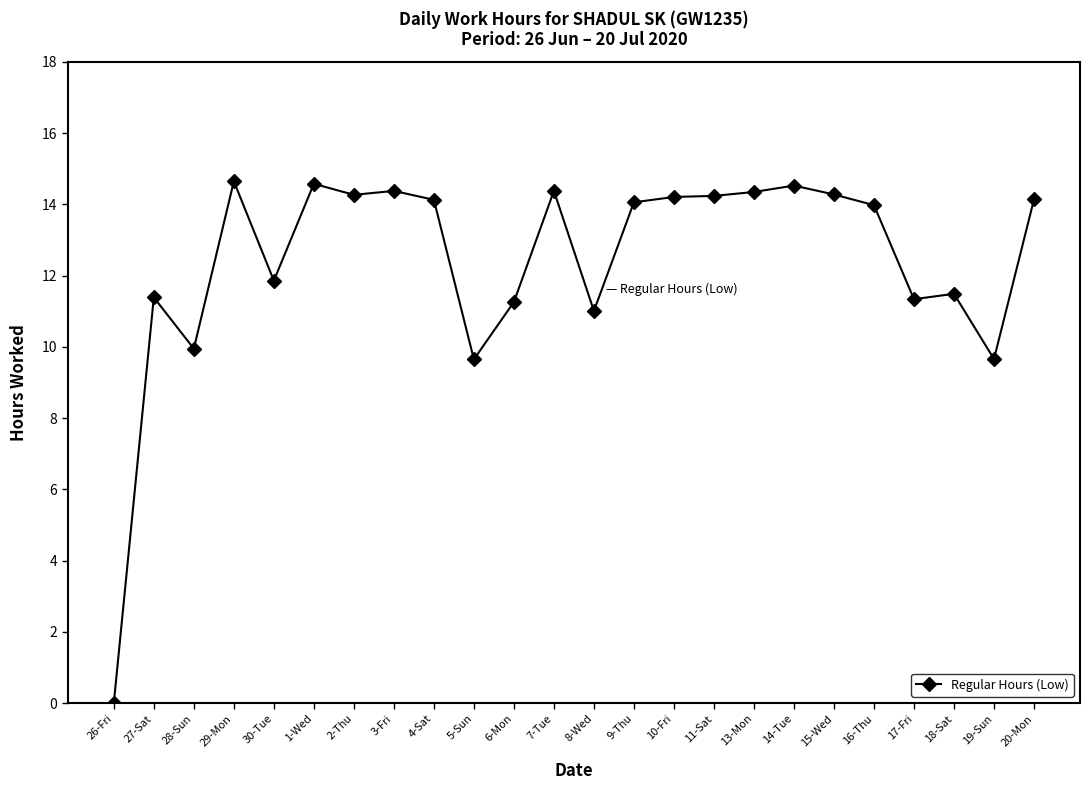

True or false: the data shows 23.9 at 14-Tue.

False